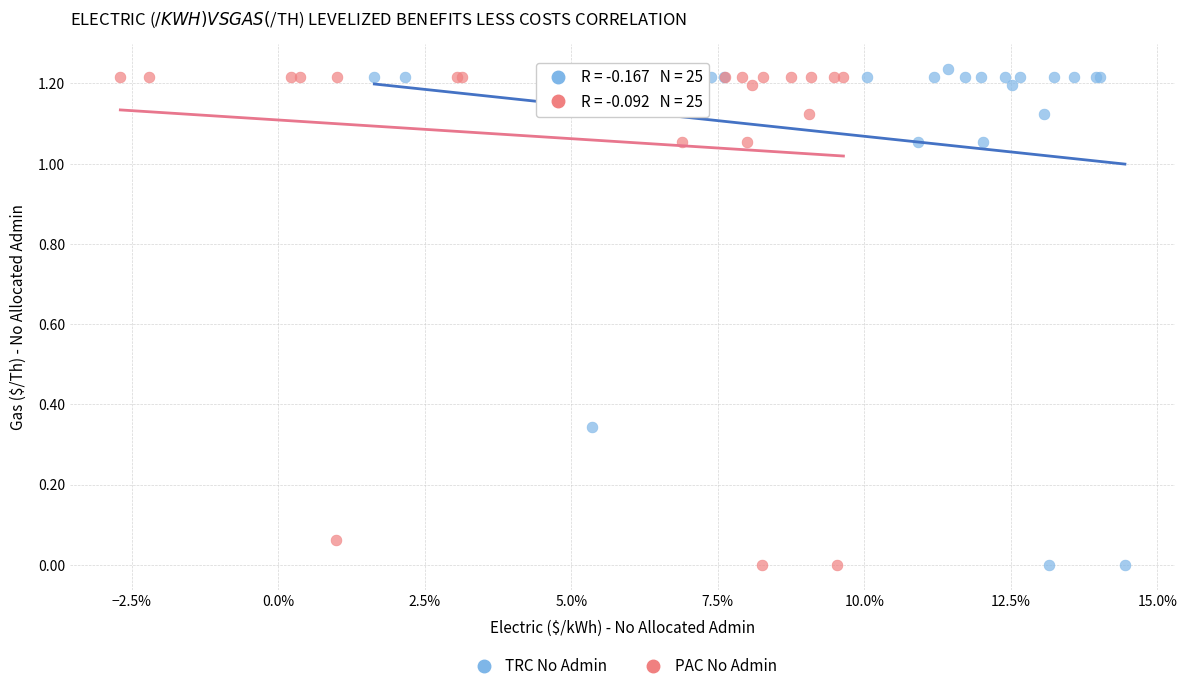

What are all the series names shown in the legend?

TRC No Admin, PAC No Admin